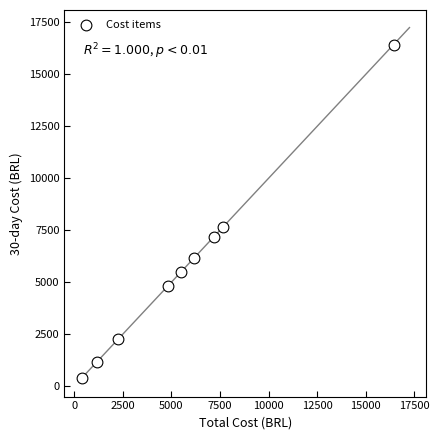

What Y value in the scatter plot is closest to 8407?

7676.5